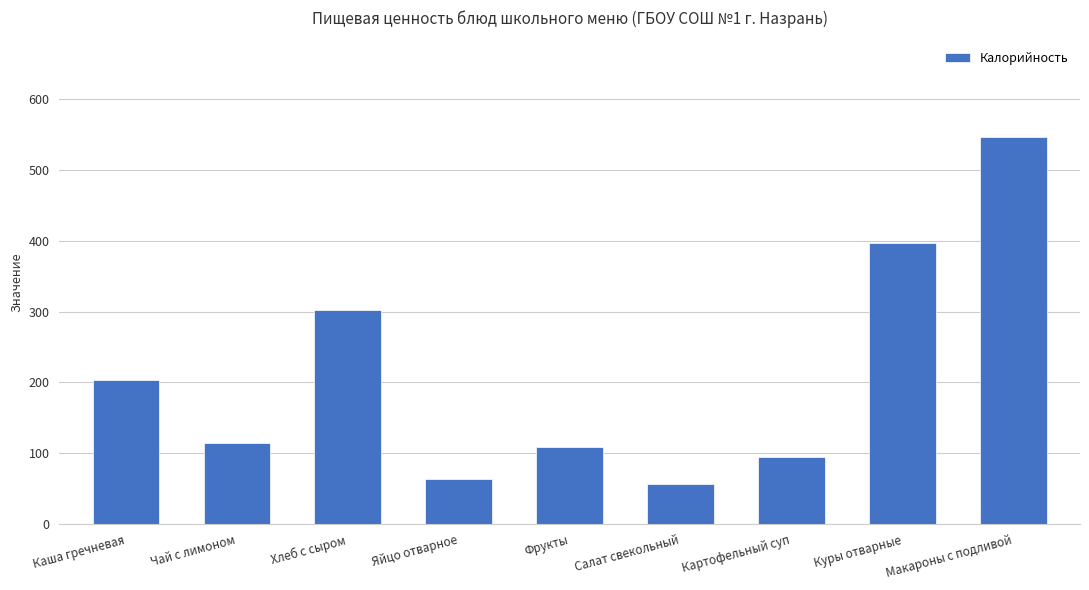

Reading left to right, extract all data points from this chart.

Каша гречневая=203.0	Чай с лимоном=115.0	Хлеб с сыром=302.0	Яйцо отварное=63.0	Фрукты=109.0	Салат свекольный=56.3	Картофельный суп=95.0	Куры отварные=396.0	Макароны с подливой=546.0